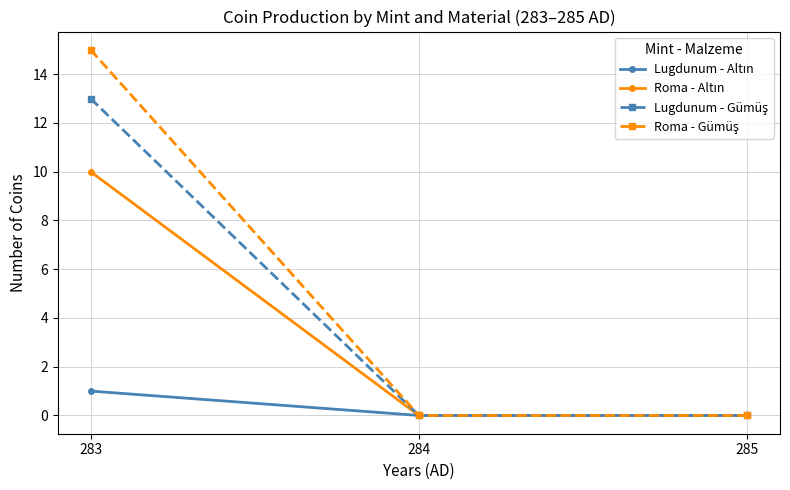

At which category is the sum across all series the highest?

283